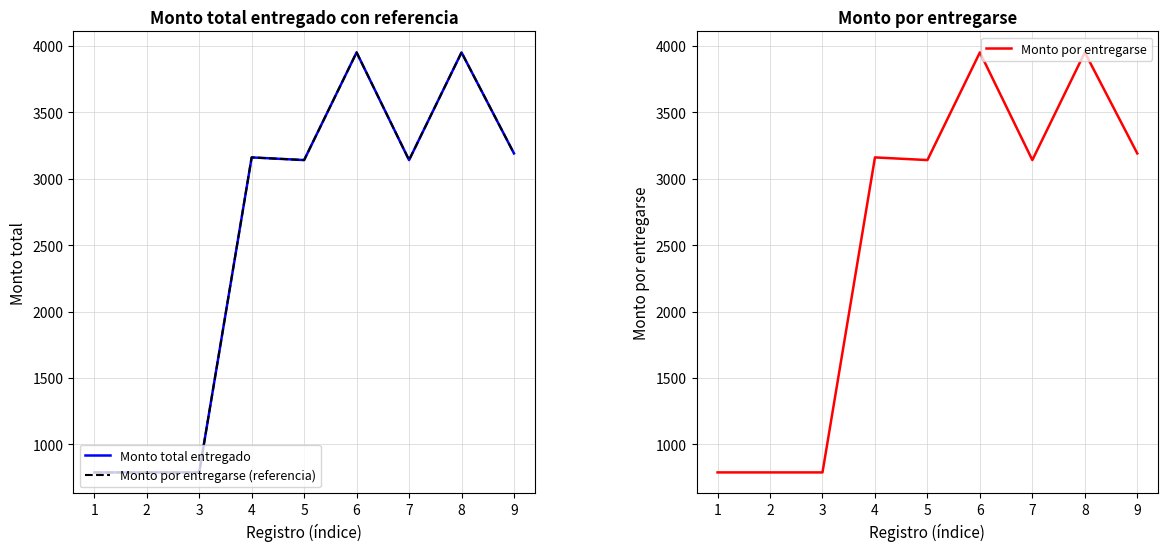

True or false: Monto total entregado has a value of 5288 at 9.

False